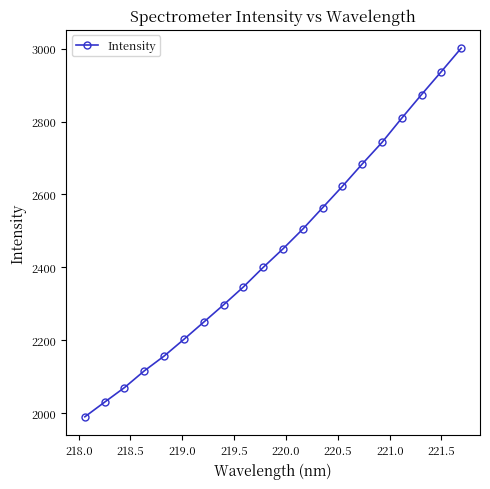

What is the sum of all values?

49048.1